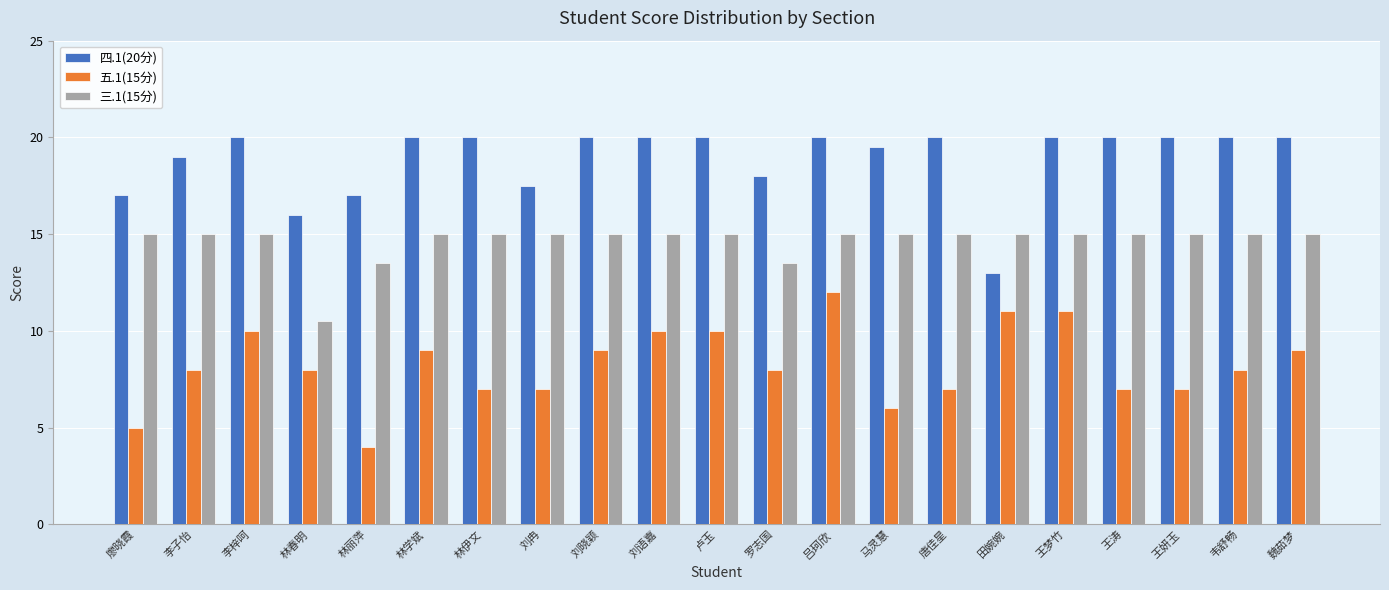

What are all the series names shown in the legend?

四.1(20分), 五.1(15分), 三.1(15分)